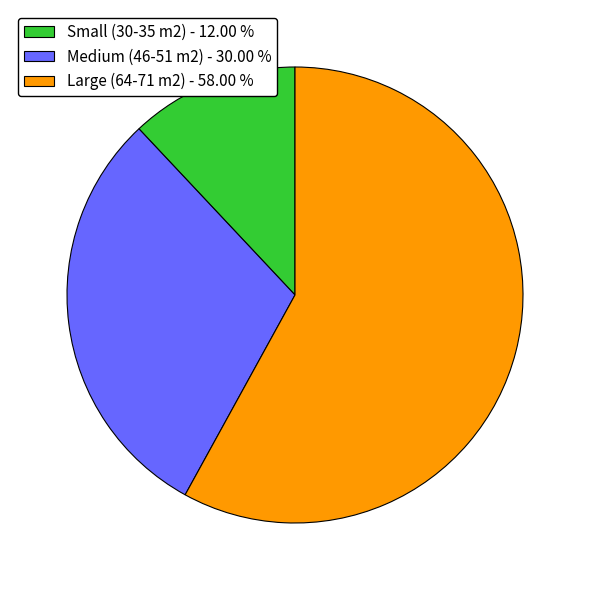

What is the largest slice in the pie chart?

Large (64-71 m2) - 58.00 %